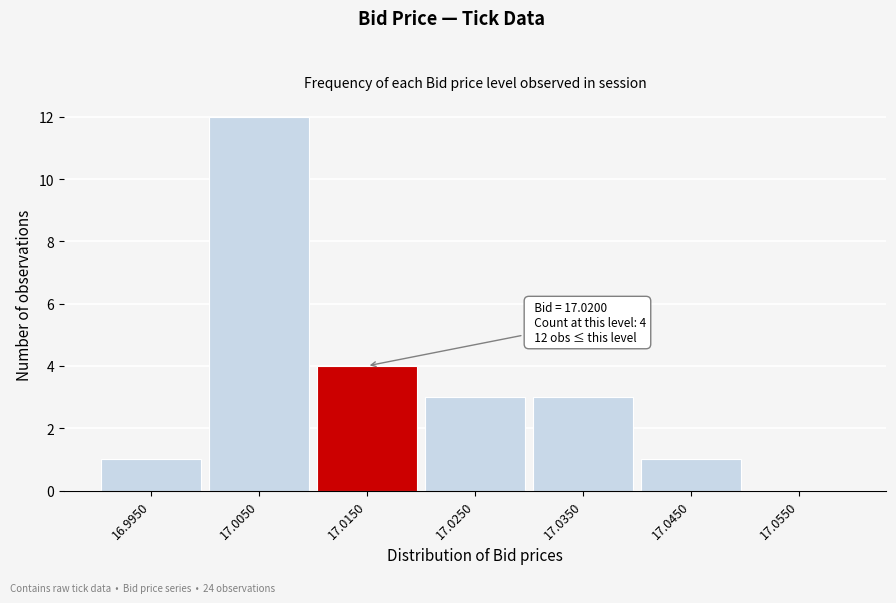

Reading left to right, extract all data points from this chart.

16.9950=1	17.0050=12	17.0150=4	17.0250=3	17.0350=3	17.0450=1	17.0550=0